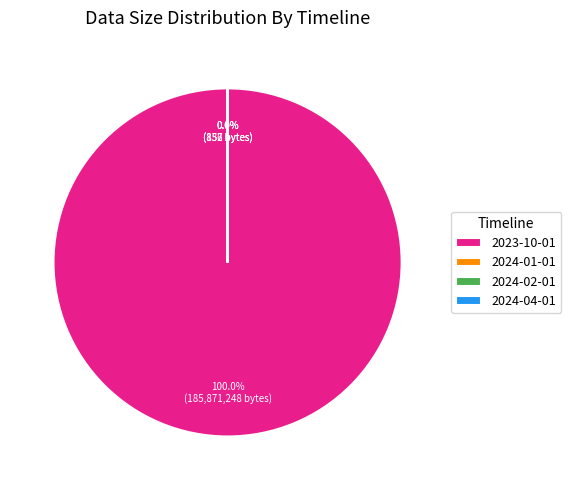

How much of the chart is everything except 2024-02-01?

100.0%